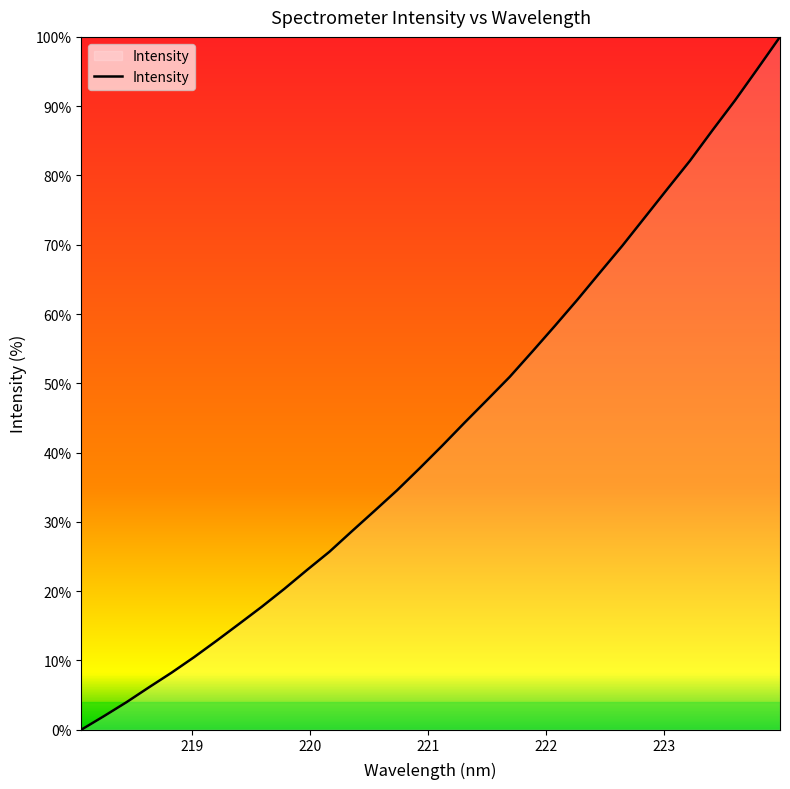

What is the difference between the maximum and minimum values?

100.0